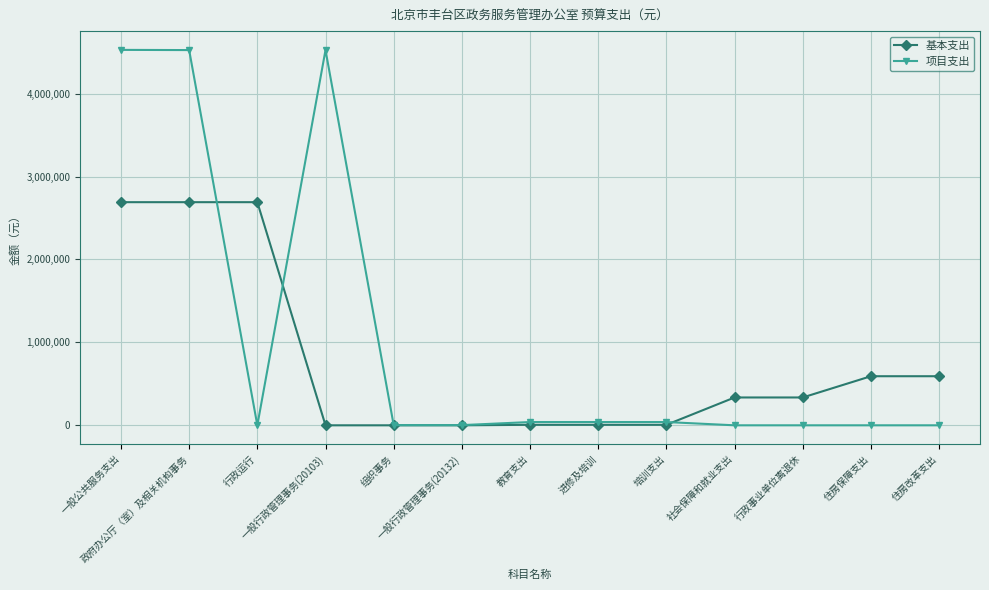

How many series are shown in this chart?

2